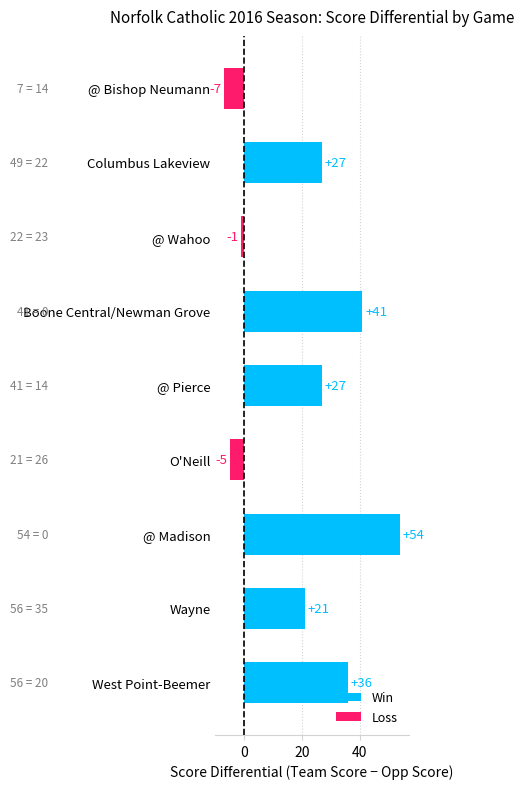

Where is the data nearest to the value 23?

Wayne